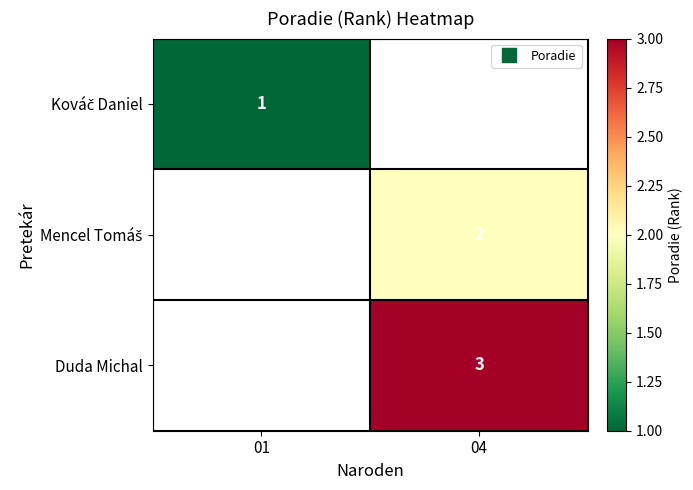

What is the greatest value displayed?

3.0